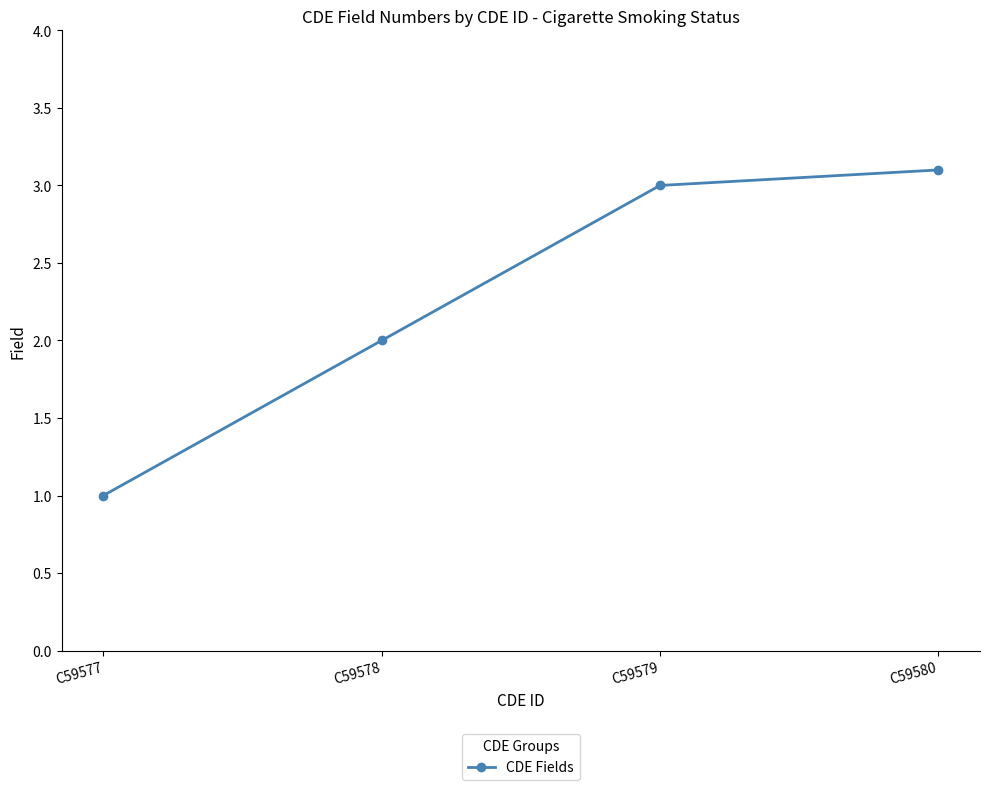

Count the number of data series in this chart.

1